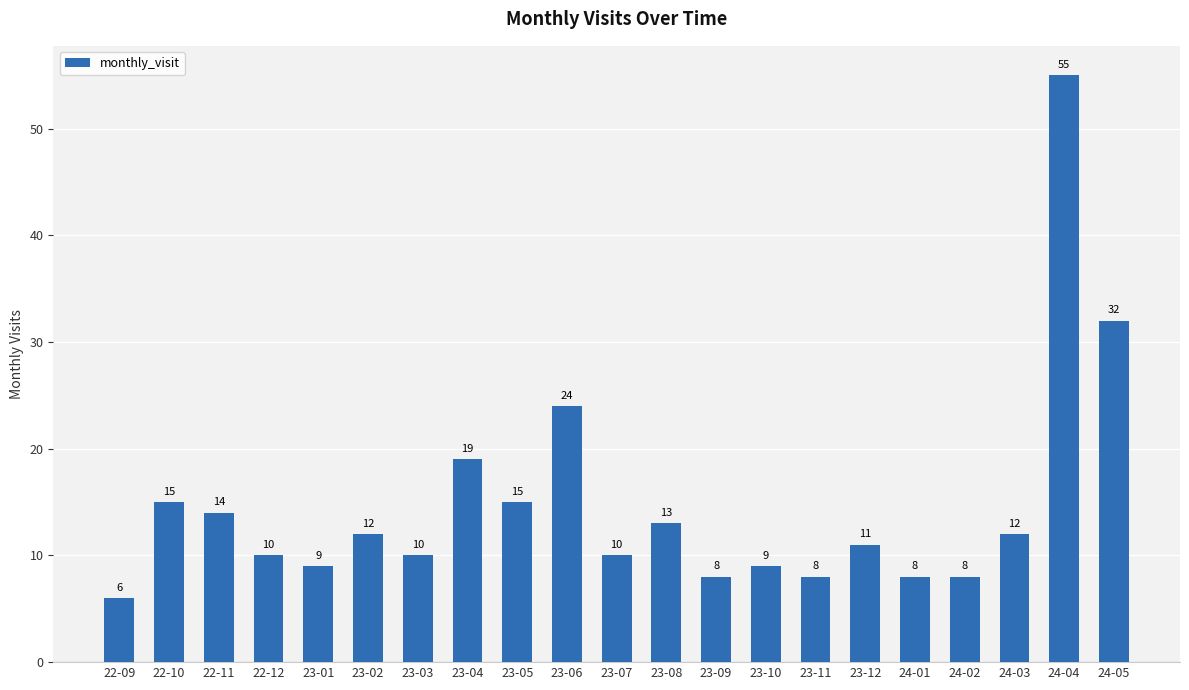

Reading left to right, what are all the values shown in this chart?

22-09=6	22-10=15	22-11=14	22-12=10	23-01=9	23-02=12	23-03=10	23-04=19	23-05=15	23-06=24	23-07=10	23-08=13	23-09=8	23-10=9	23-11=8	23-12=11	24-01=8	24-02=8	24-03=12	24-04=55	24-05=32